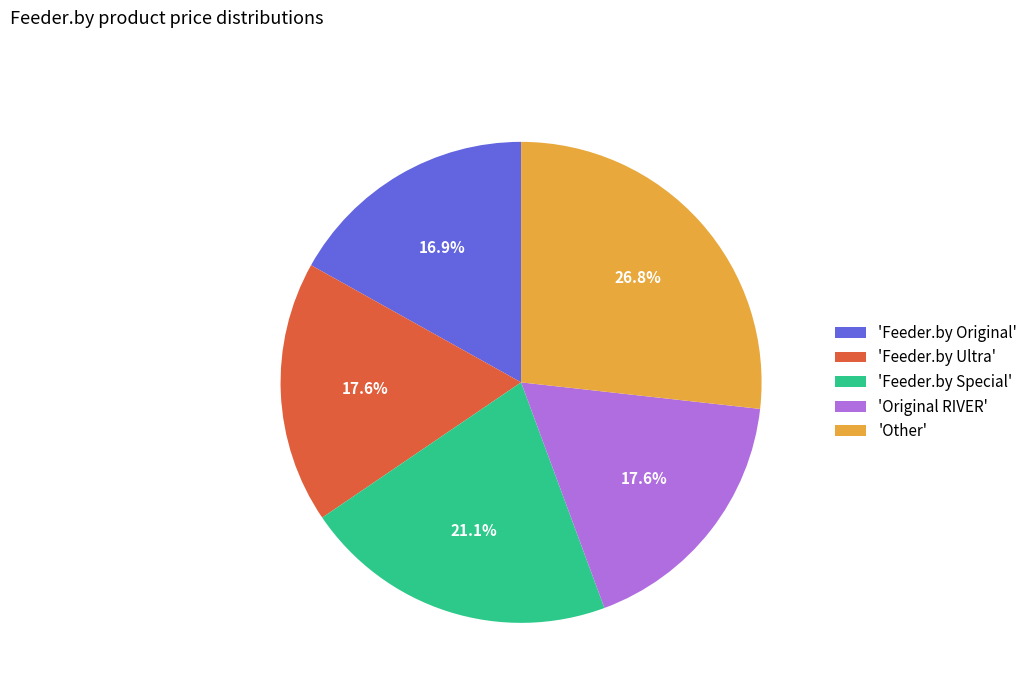

Between 'Other' and 'Feeder.by Ultra', which is larger?

'Other'